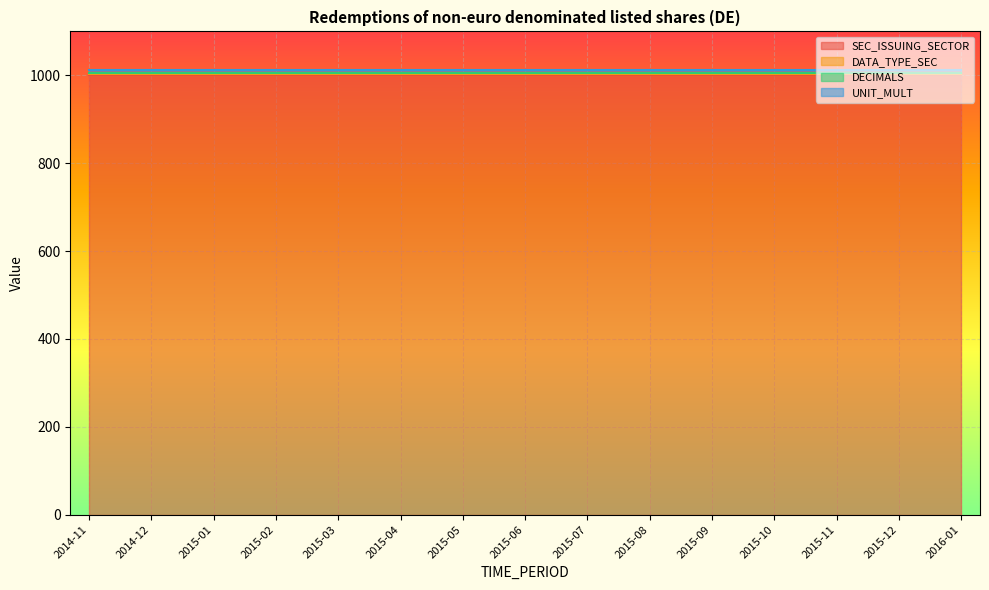

What is the sum of the DATA_TYPE_SEC values at 2015-11 and 2015-08?

6